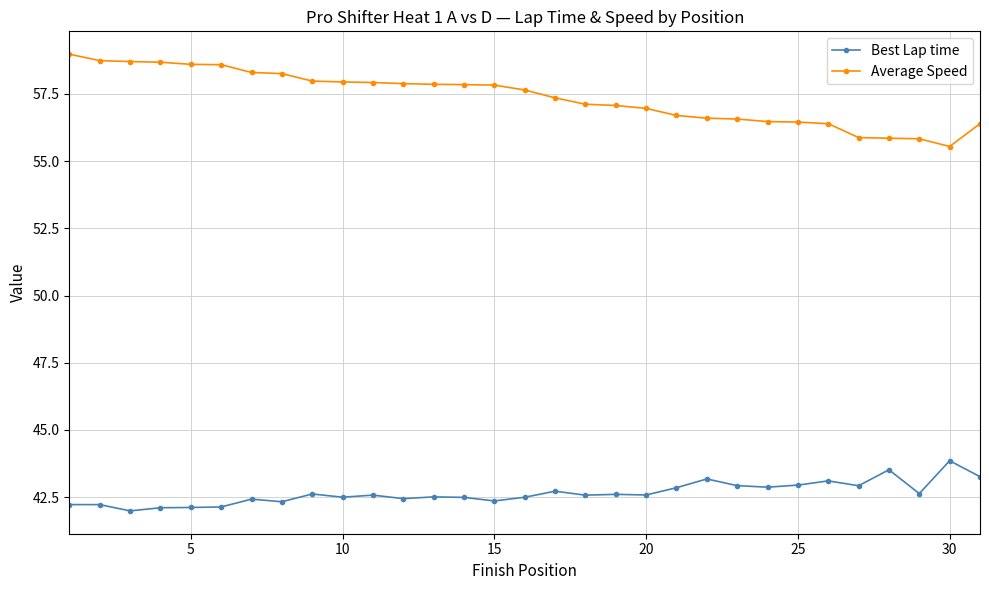

Which series has the largest range (max minus min)?

Average Speed